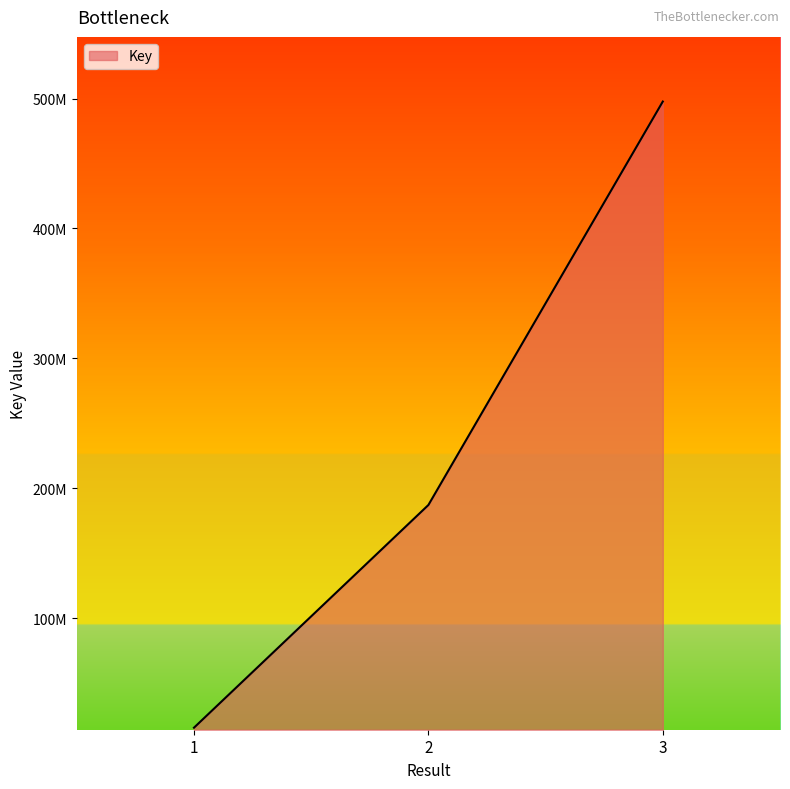

At which label does the data first exceed 187100139?

3